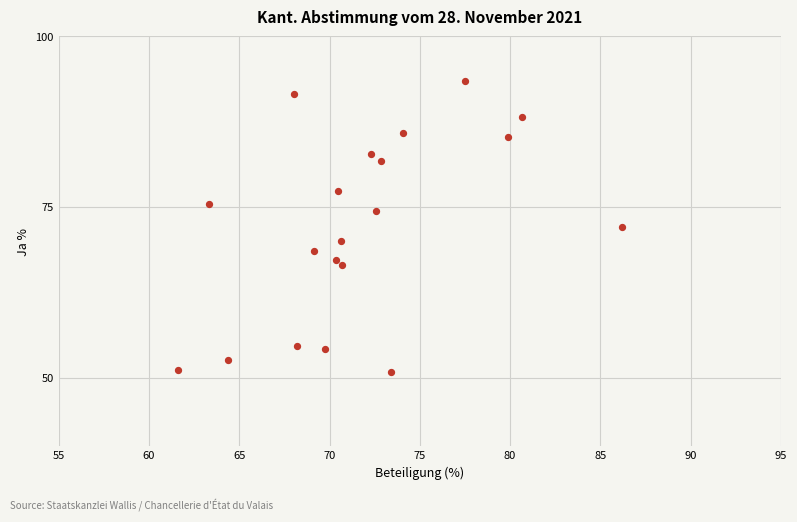

What is the range of X values (max minus min)?

24.6